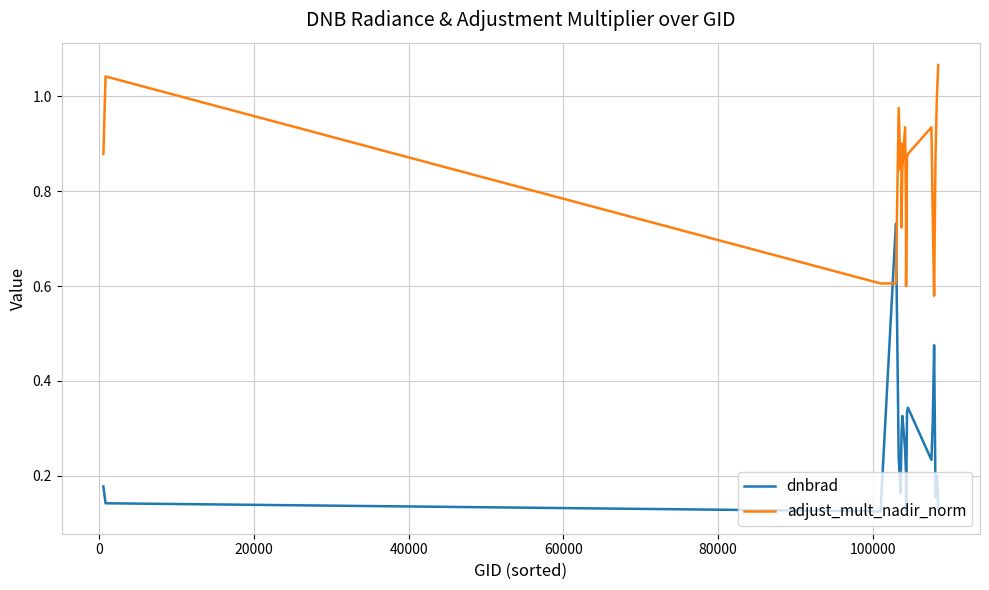

List the series in order of their overall mean, lowest first.

dnbrad, adjust_mult_nadir_norm